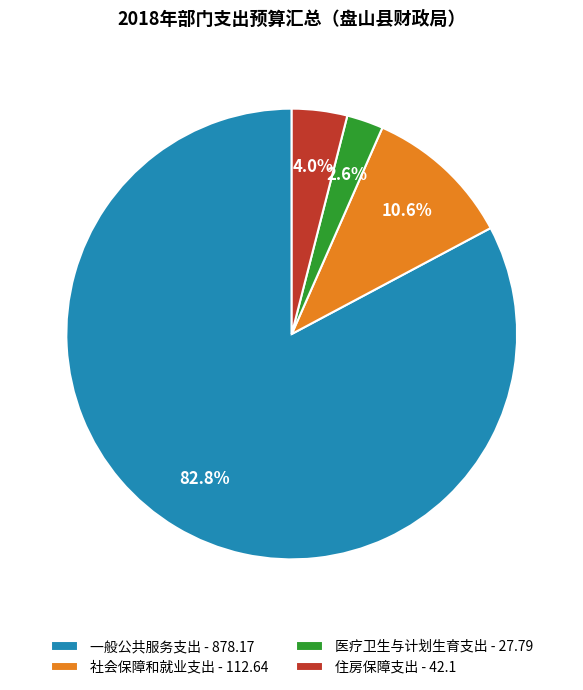

To the nearest percent, what portion does 一般公共服务支出 represent?

83%